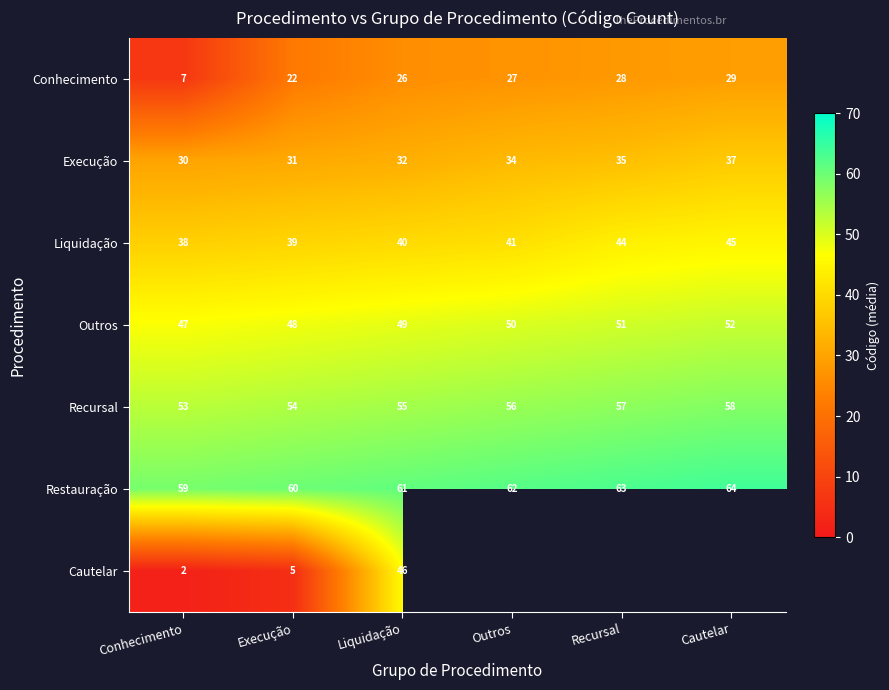

What is the average value of the Liquidação series?

41